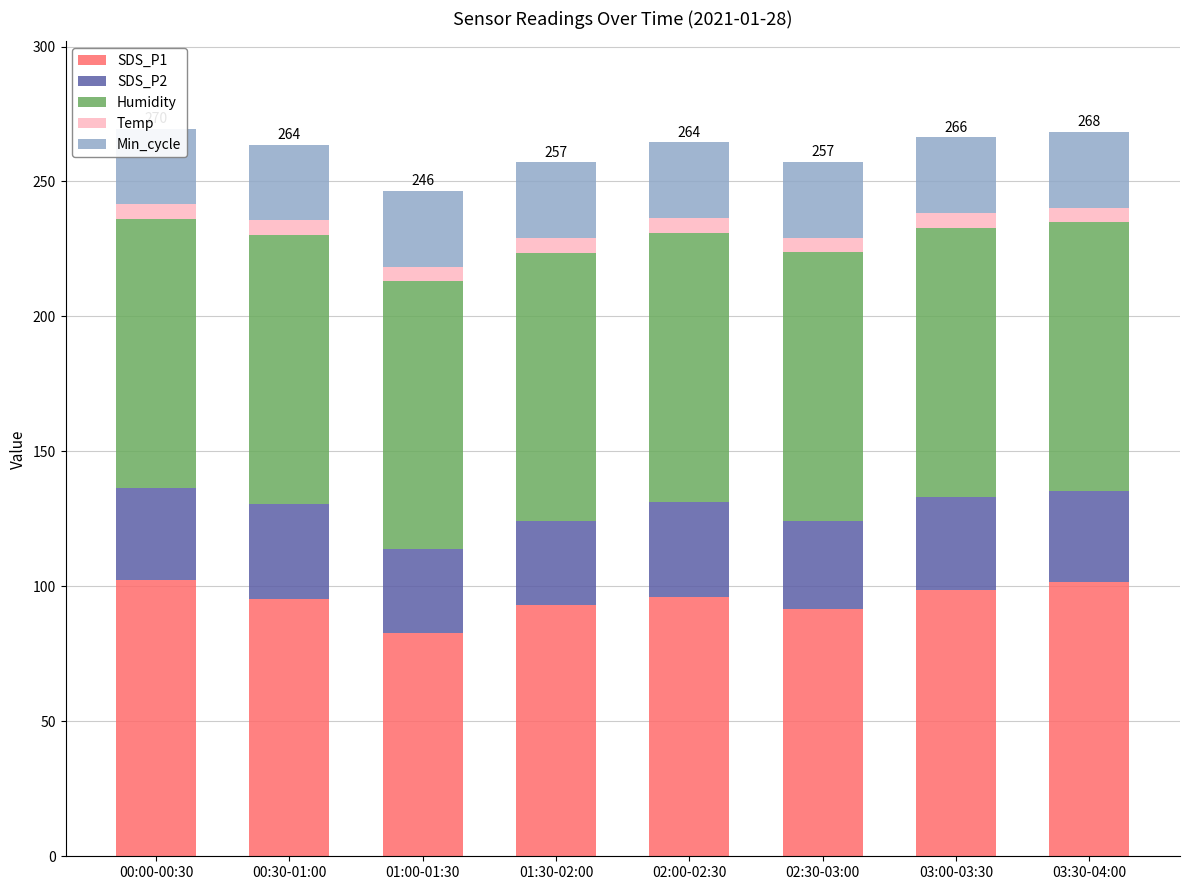

What position from the left is 02:30-03:00?

6